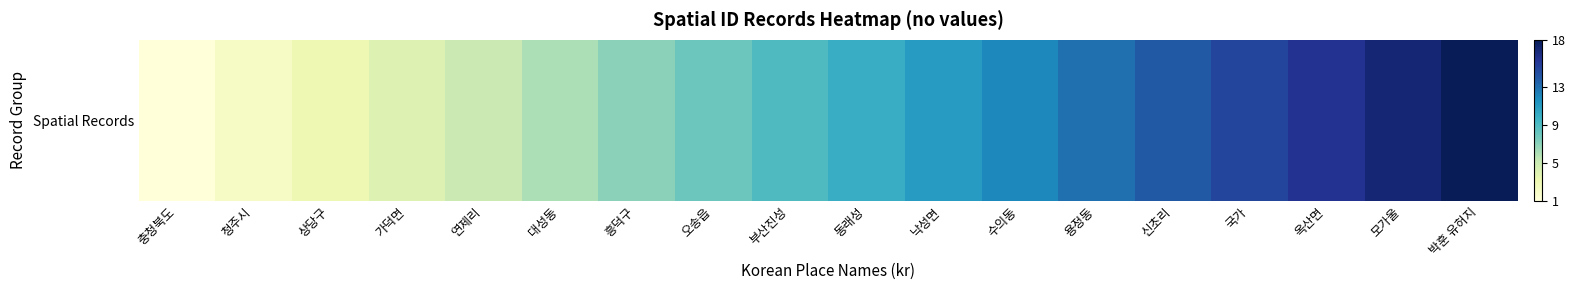

The value at 연제리 is 2. True or false?

False